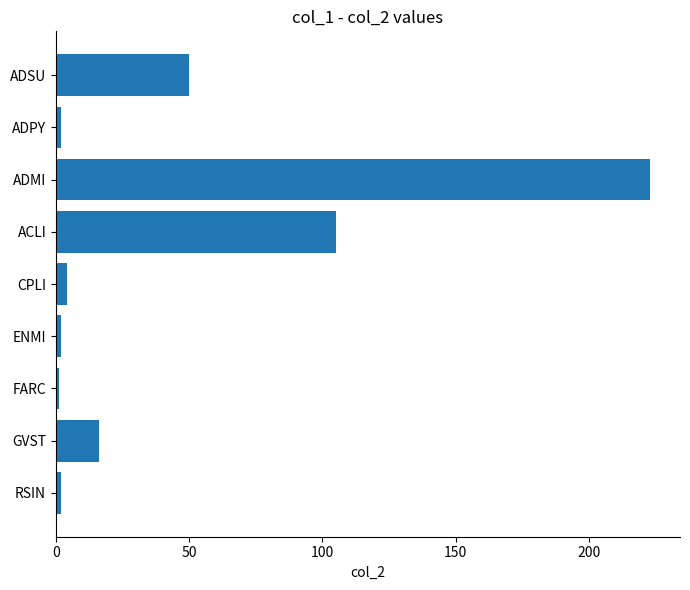

The value at ADMI is 223. True or false?

True